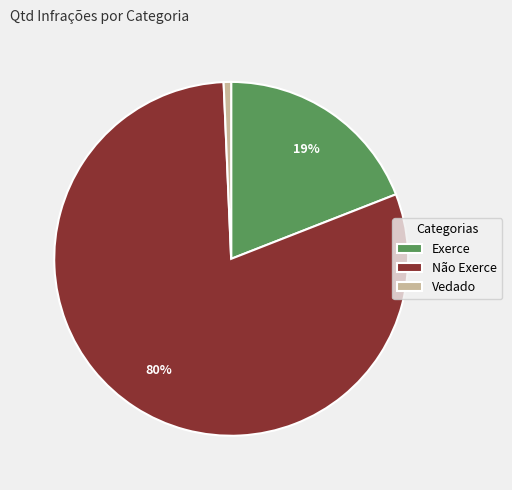

Does Exerce represent more than half of the total?

No